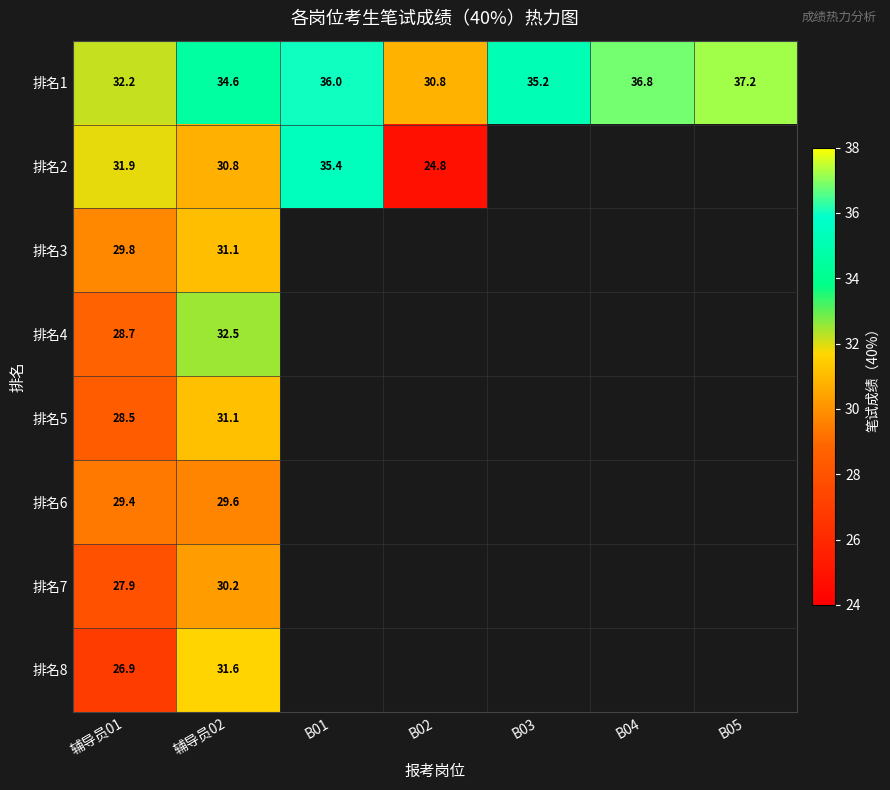

What is the difference between the 排名7 values at 辅导员02 and 辅导员01?

2.3